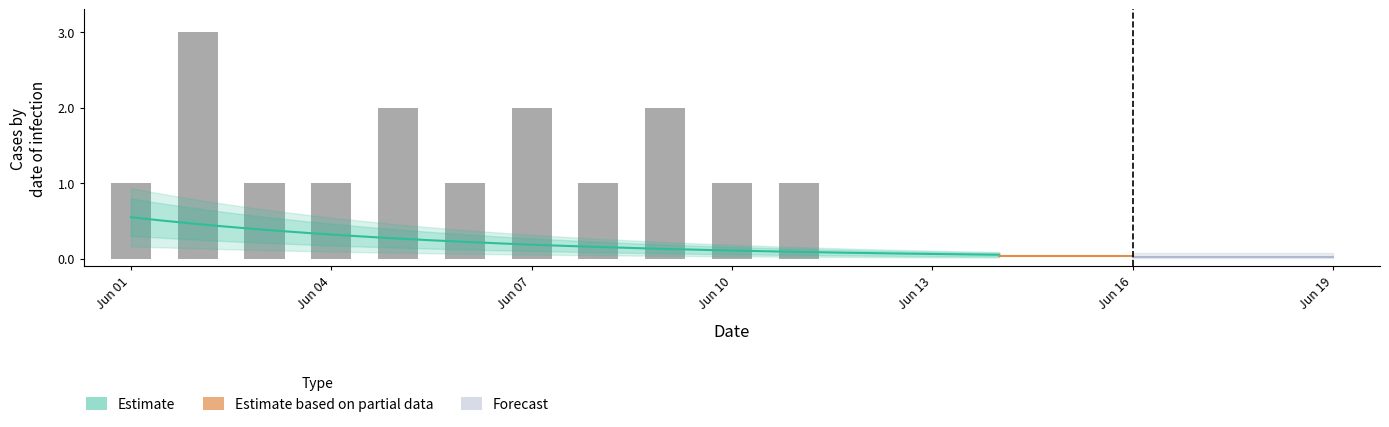

What value does the data have at Jun 07?

2